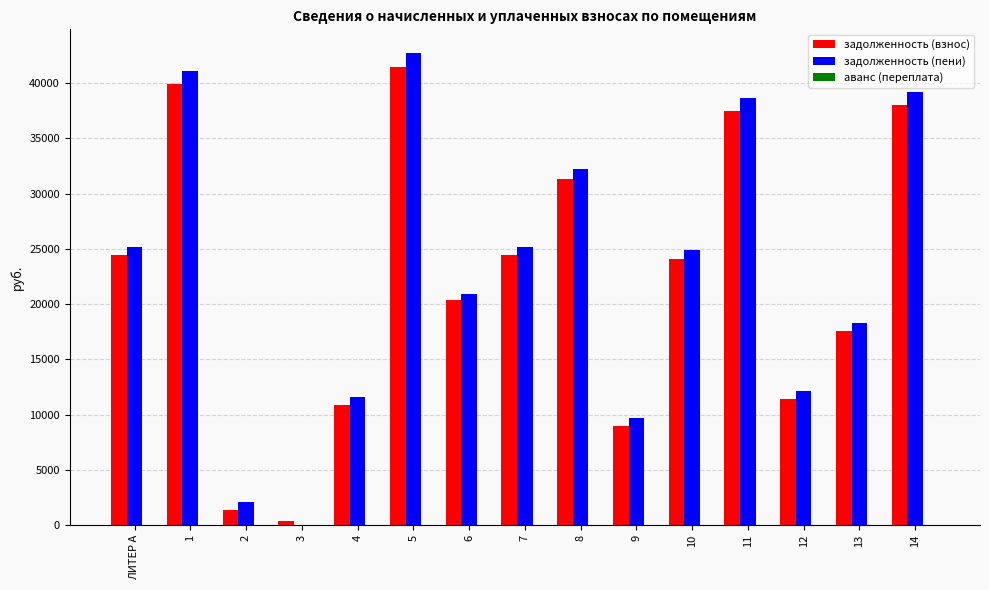

The value of задолженность (пени) at ЛИТЕР А is 8575.3. True or false?

False